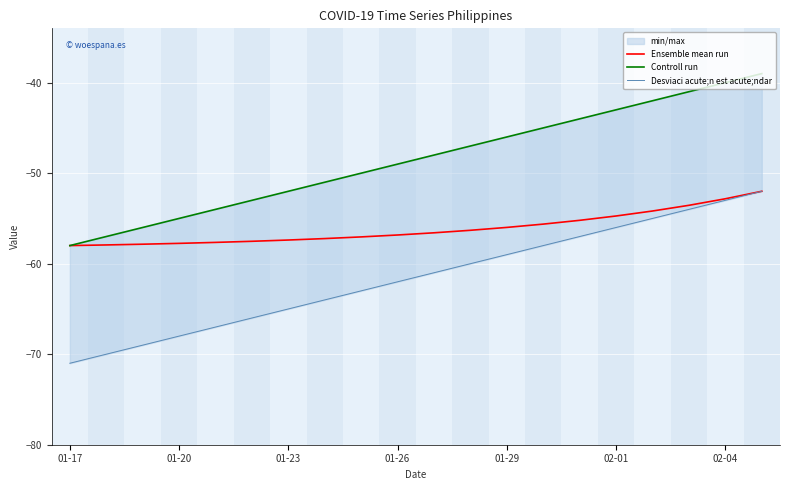

True or false: Controll run and Ensemble mean run intersect in this chart.

False